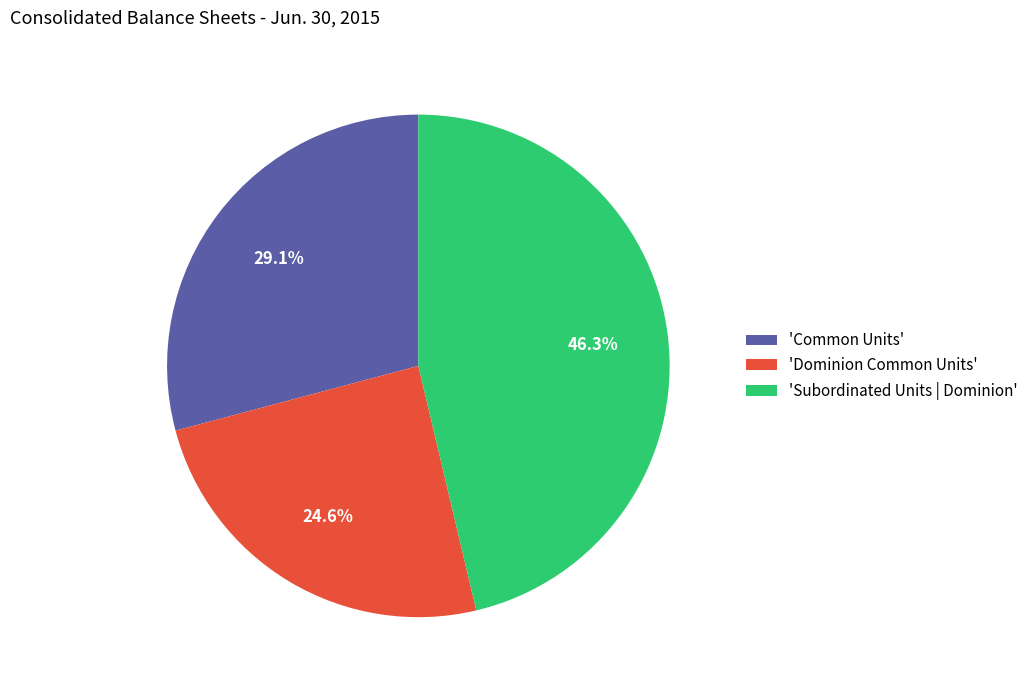

Between 'Common Units' and 'Subordinated Units | Dominion', which is larger?

'Subordinated Units | Dominion'